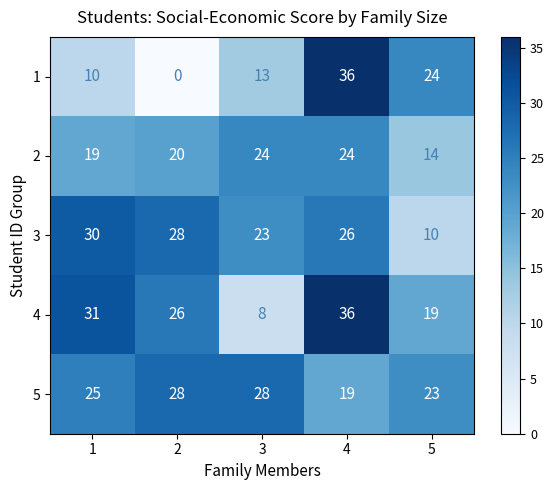

What is the greatest value displayed?

36